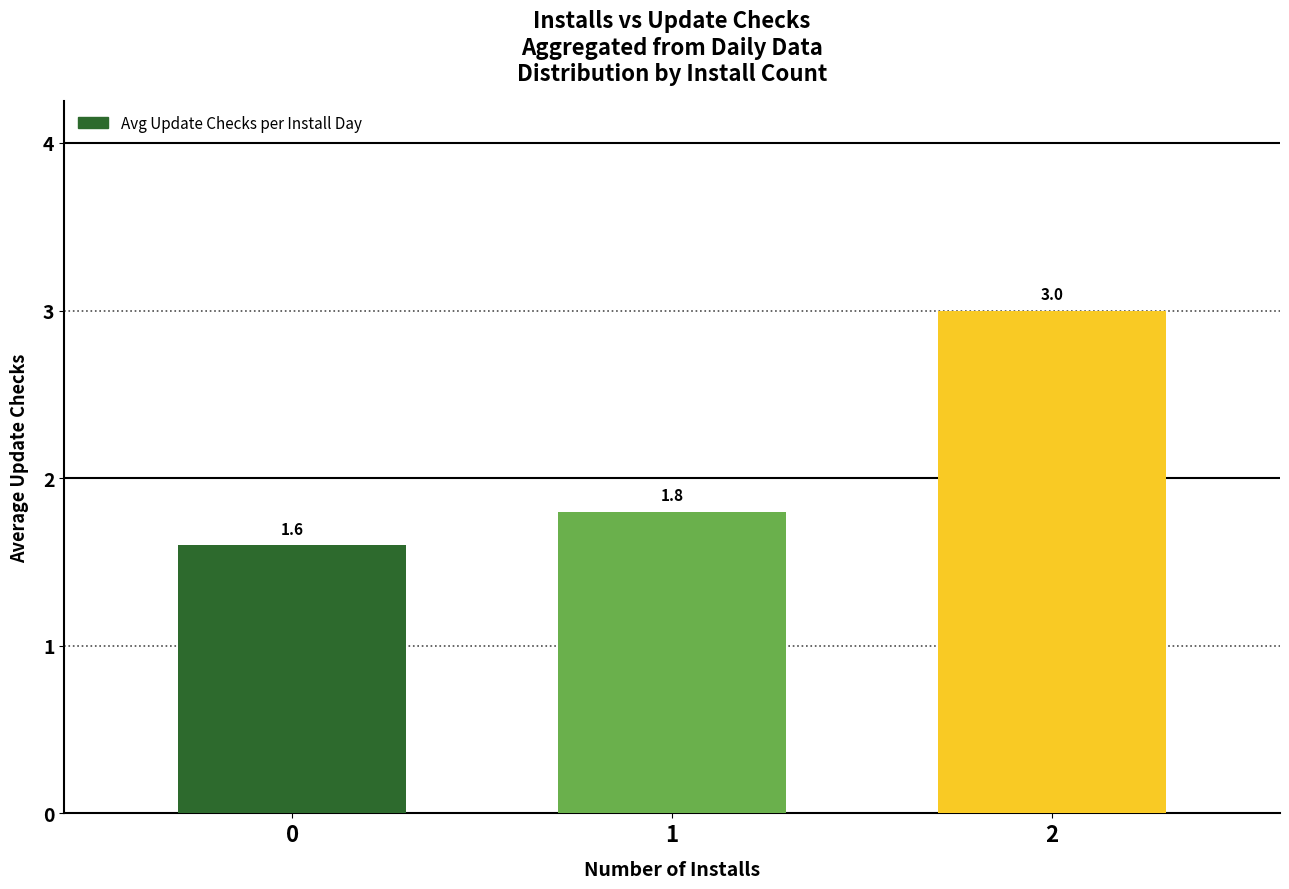

What is the ratio of the value at 1 to the value at 0?

1.1